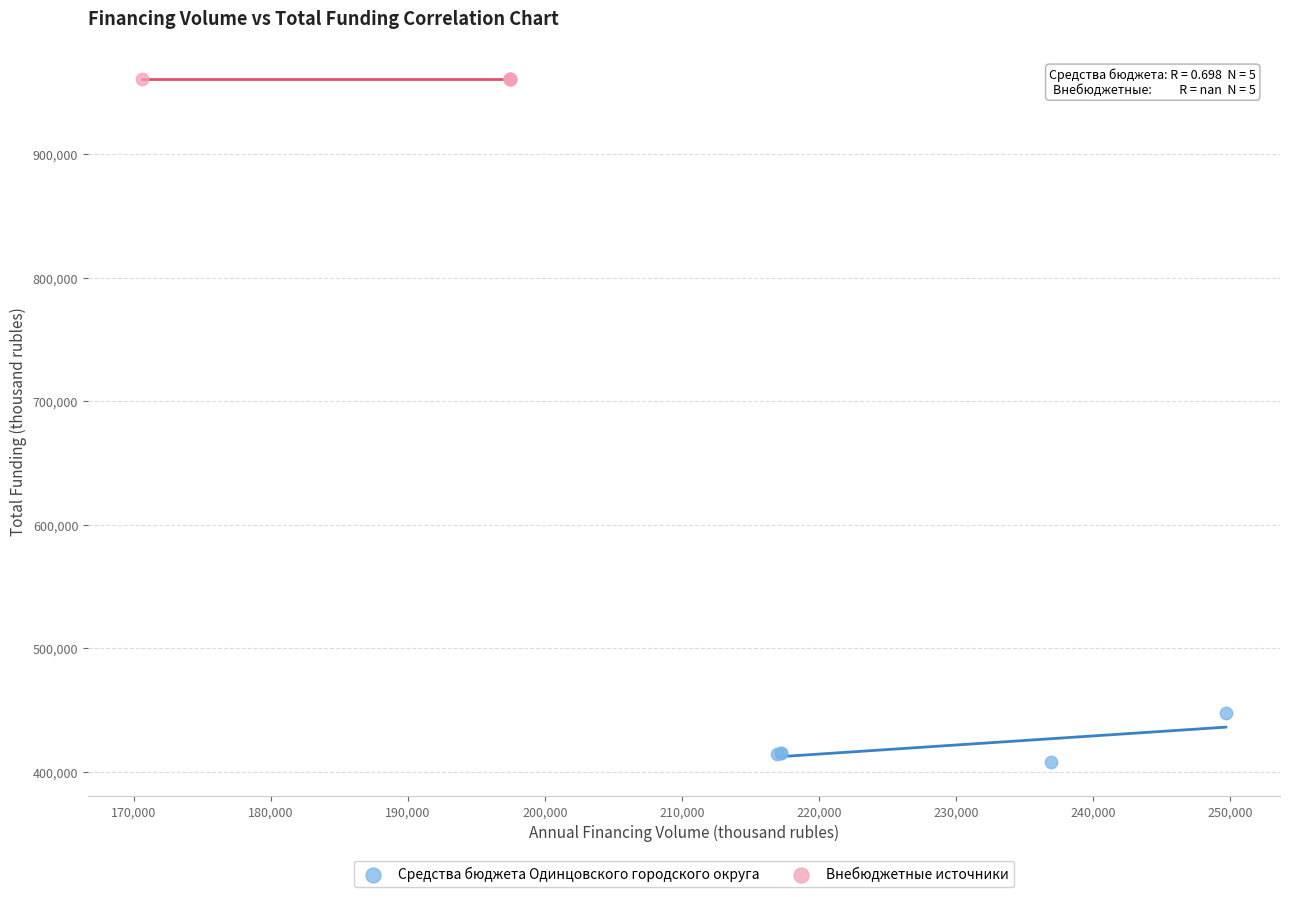

Which series reaches the maximum Y coordinate?

Внебюджетные источники